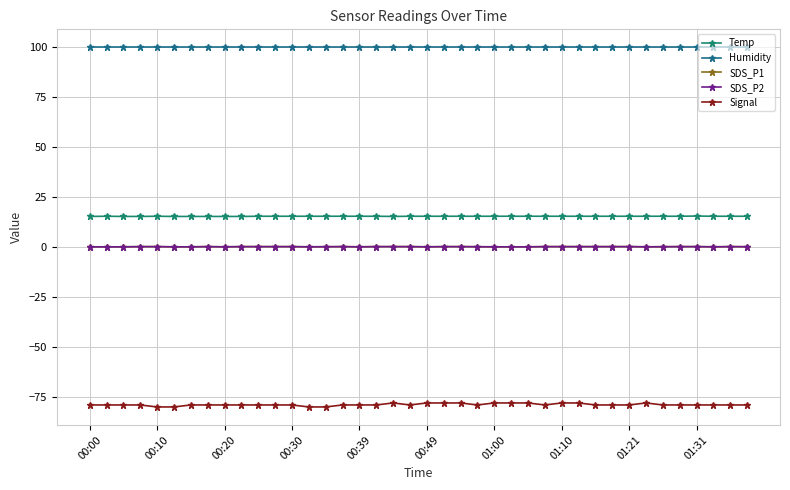

Reading right to left, extract all data points from this chart.

Temp: 15.4	15.4	15.4	15.5	15.4	15.4	15.4	15.4	15.4	15.4	15.4	15.4	15.4	15.4	15.4	15.4	15.4	15.4	15.4	15.4	15.4	15.3	15.4	15.4	15.4	15.4	15.4	15.4	15.4	15.4	15.3	15.3	15.3	15.3	15.3	15.4	15.3	15.3	15.4	15.3
Humidity: 99.9	99.9	99.9	99.9	99.9	99.9	99.9	99.9	99.9	99.9	99.9	99.9	99.9	99.9	99.9	99.9	99.9	99.9	99.9	99.9	99.9	99.9	99.9	99.9	99.9	99.9	99.9	99.9	99.9	99.9	99.9	99.9	99.9	99.9	99.9	99.9	99.9	99.9	99.9	99.9
SDS_P1: 0.1	0.2	0.1	0.2	0.2	0.1	0.1	0.2	0.2	0.2	0.2	0.2	0.2	0.1	0.1	0.1	0.1	0.2	0.2	0.1	0.2	0.2	0.2	0.1	0.2	0.1	0.1	0.2	0.2	0.2	0.2	0.1	0.2	0.1	0.1	0.2	0.2	0.1	0.1	0.1
SDS_P2: 0.1	0.2	0.1	0.2	0.2	0.1	0.1	0.2	0.2	0.2	0.2	0.2	0.2	0.1	0.1	0.1	0.1	0.2	0.2	0.1	0.2	0.2	0.2	0.1	0.2	0.1	0.1	0.2	0.2	0.2	0.2	0.1	0.2	0.1	0.1	0.2	0.2	0.1	0.1	0.1
Signal: -79.0	-79.0	-79.0	-79.0	-79.0	-79.0	-78.0	-79.0	-79.0	-79.0	-78.0	-78.0	-79.0	-78.0	-78.0	-78.0	-79.0	-78.0	-78.0	-78.0	-79.0	-78.0	-79.0	-79.0	-79.0	-80.0	-80.0	-79.0	-79.0	-79.0	-79.0	-79.0	-79.0	-79.0	-80.0	-80.0	-79.0	-79.0	-79.0	-79.0